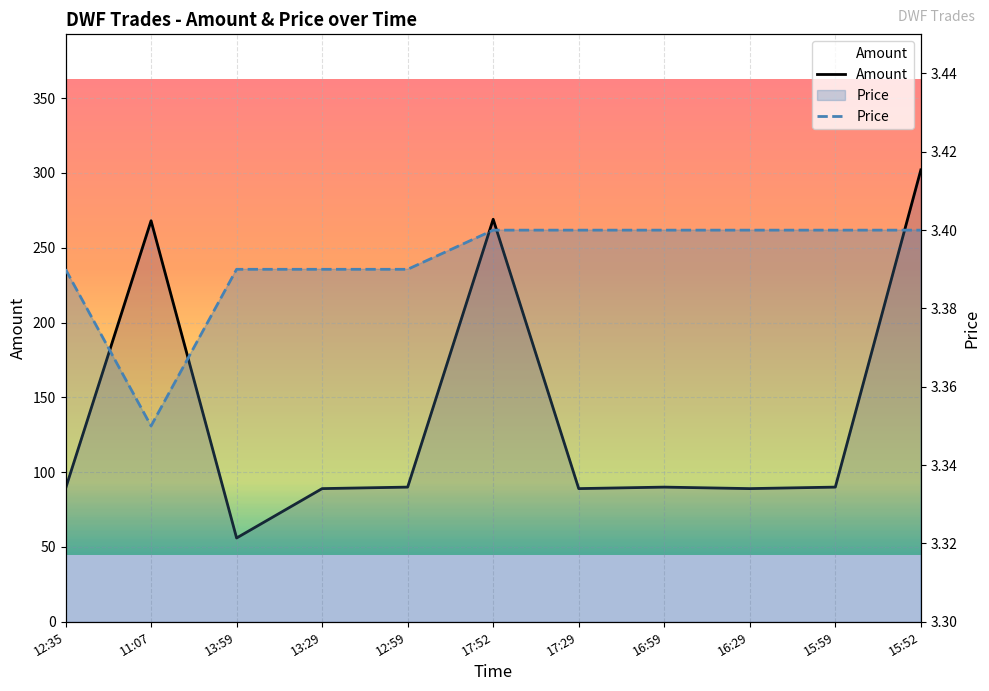

Is it true that Price equals 3.4 at 15:52?

True